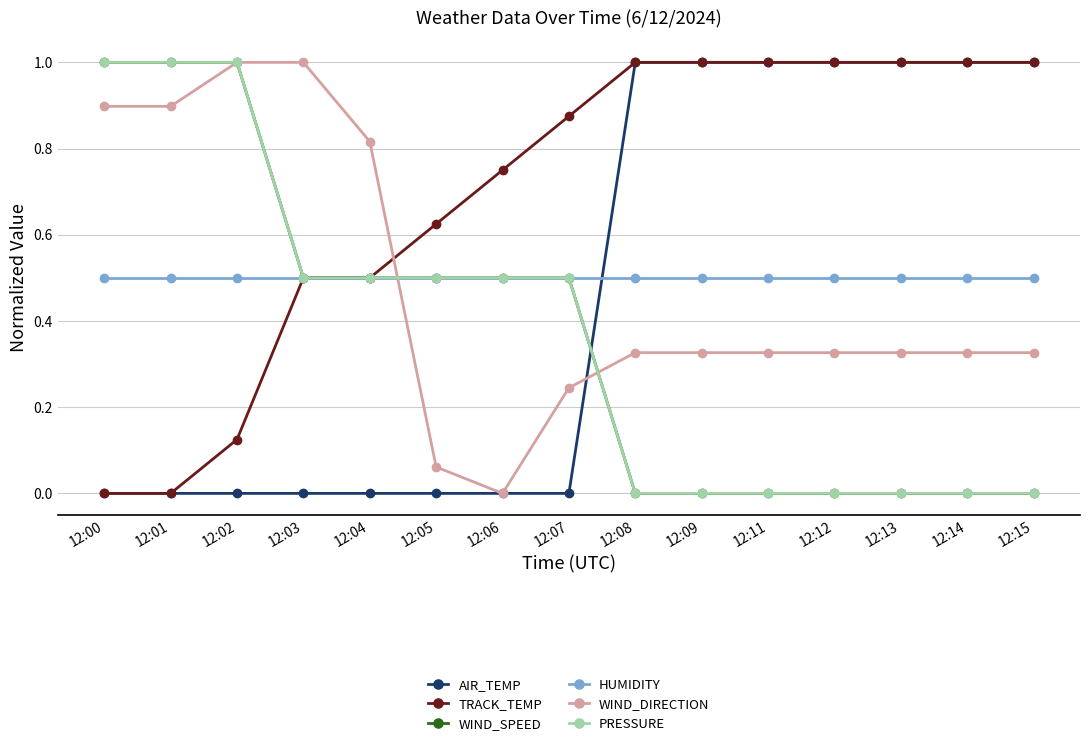

What is the average value of the WIND_DIRECTION series?

0.5